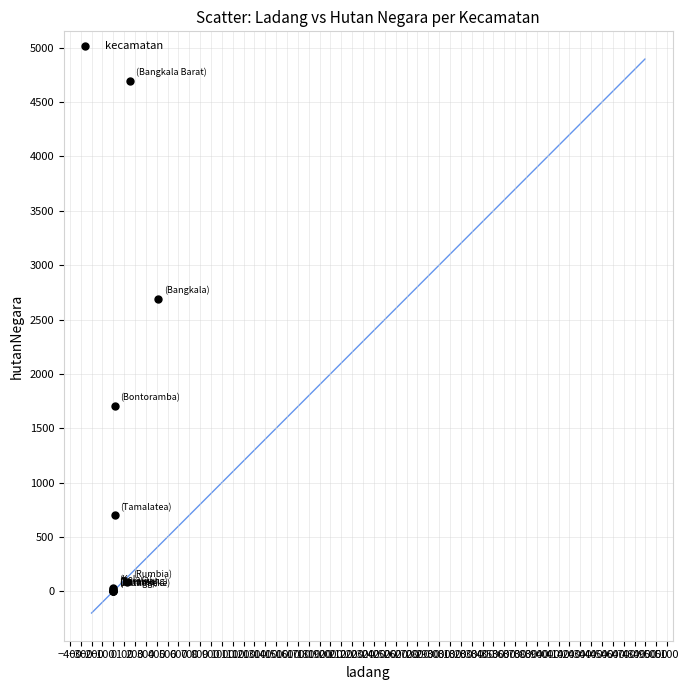

What Y value in the scatter plot is closest to 2348?

2693